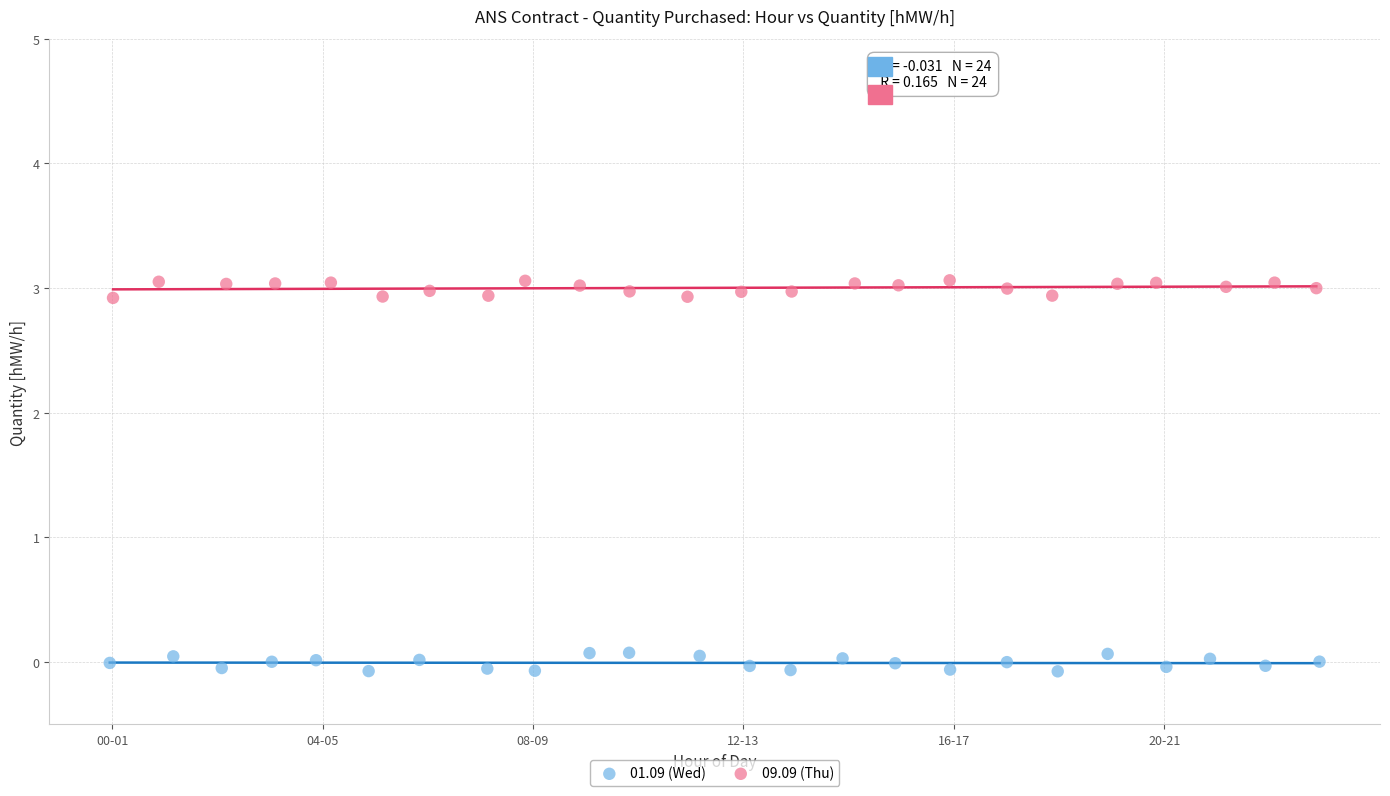

Which series reaches the minimum Y coordinate?

01.09 (Wed)